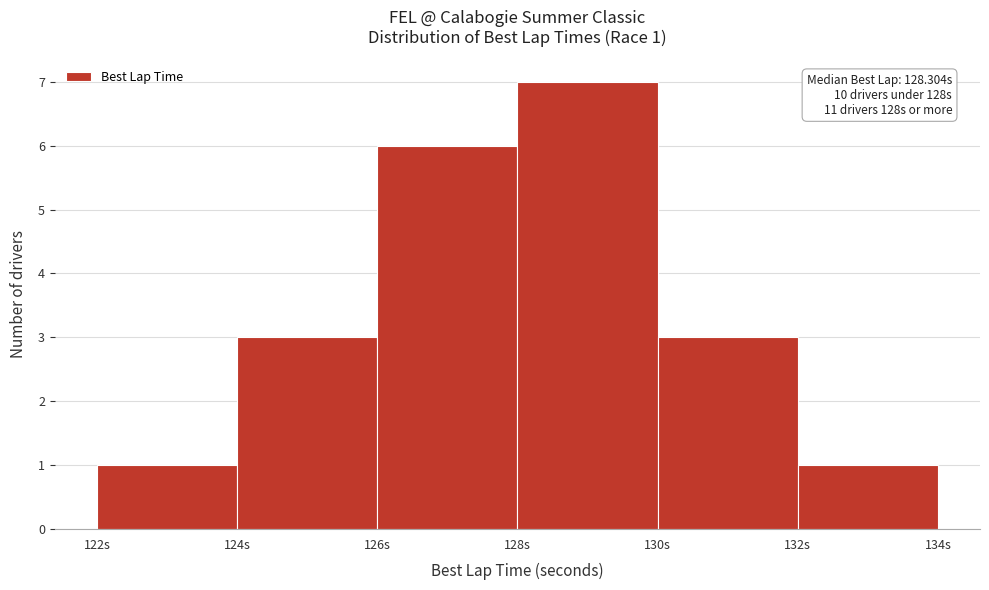

Which range on the x-axis has the tallest bar?

128 to 130